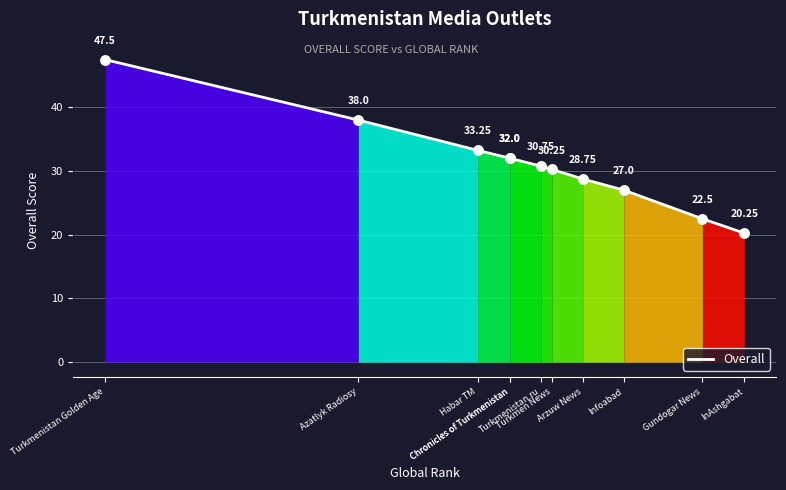

Which has a higher value, Gundogar News or InAshgabat?

Gundogar News